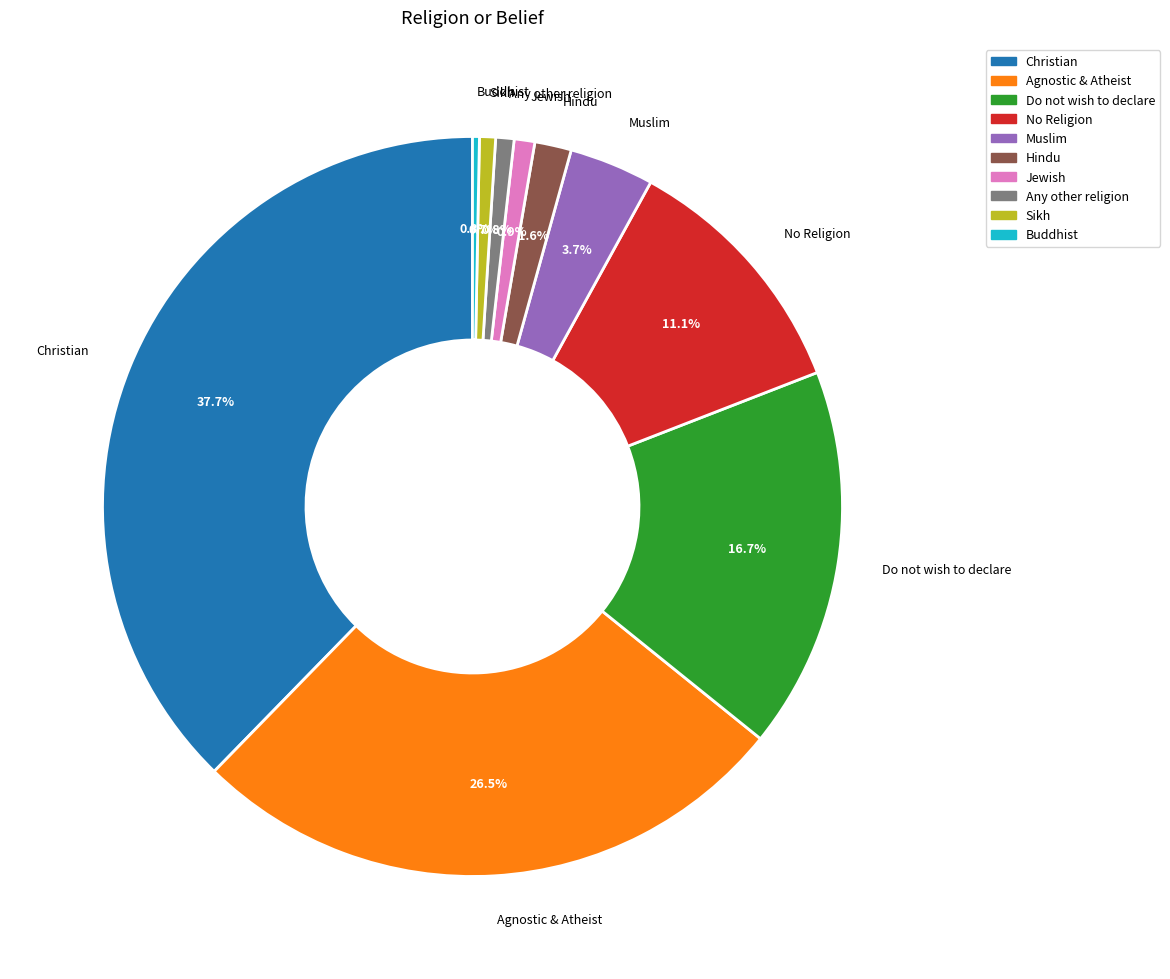

Is it true that Christian is 38% of the pie?

True